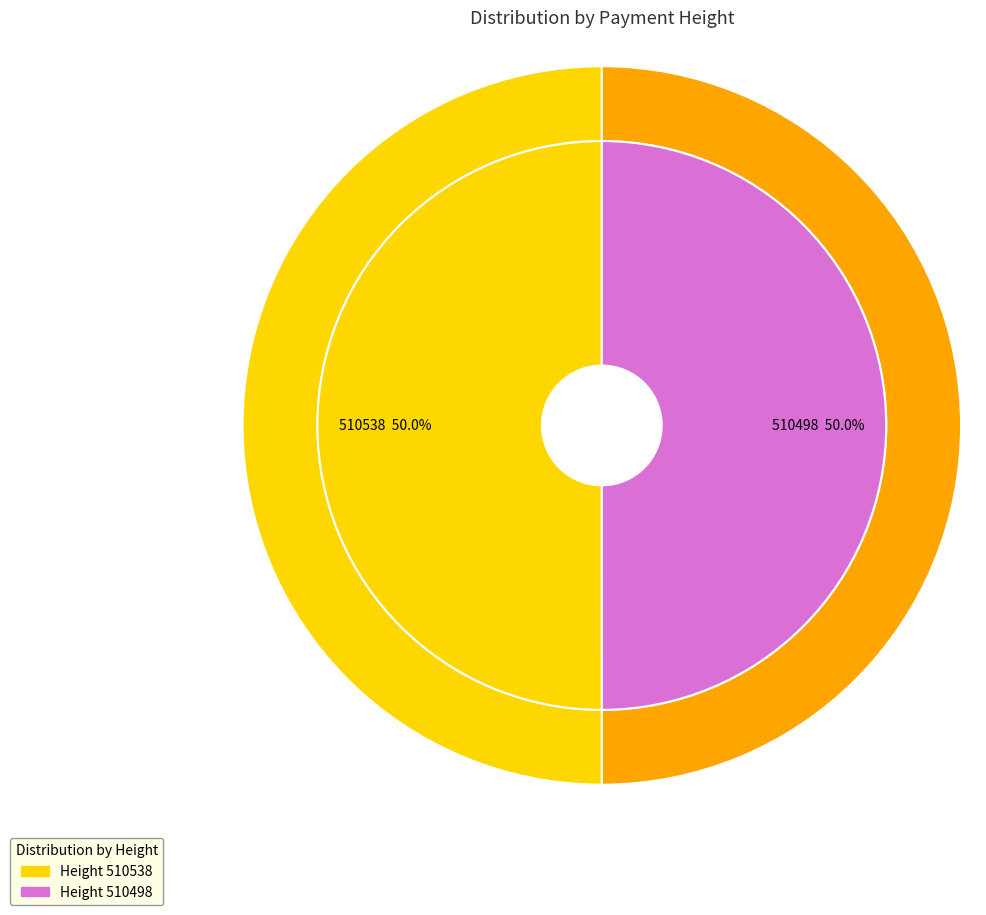

What is the smallest slice in the pie chart?

510498